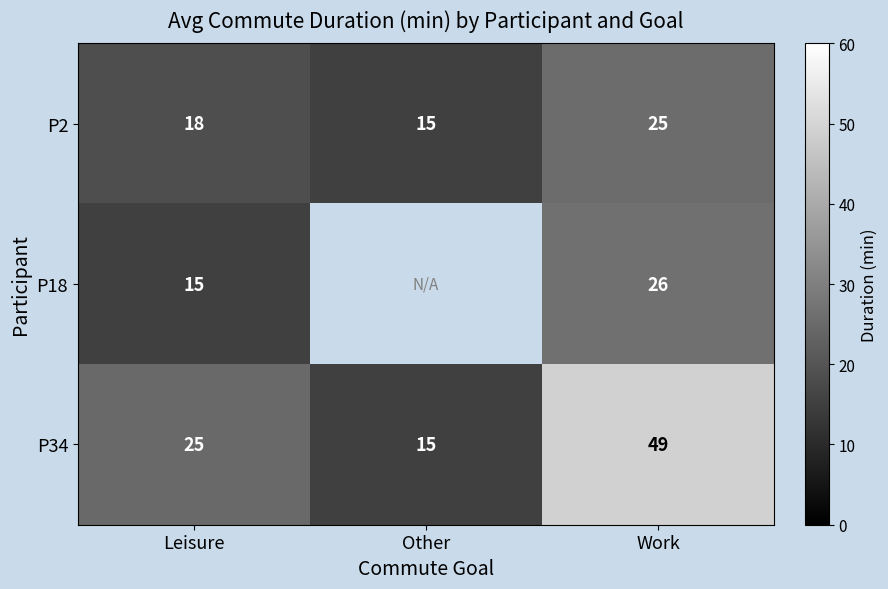

True or false: P18 has a value of 43.8 at Work.

False